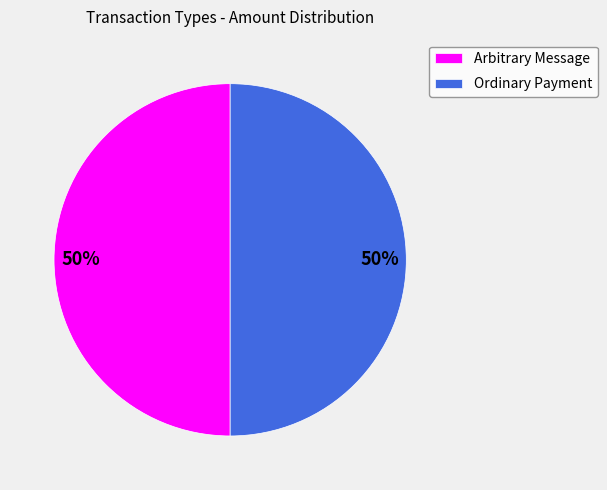

To the nearest percent, what is the combined percentage of Ordinary Payment and Arbitrary Message?

100%